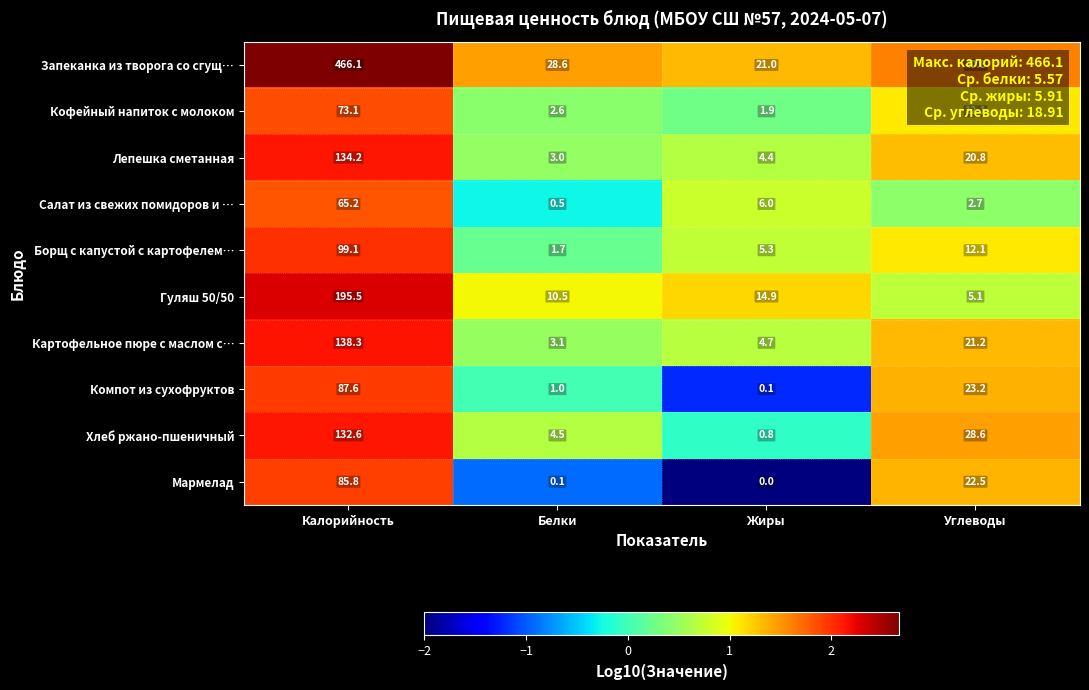

What is the average value of the Салат из свежих помидоров и … series?

18.6